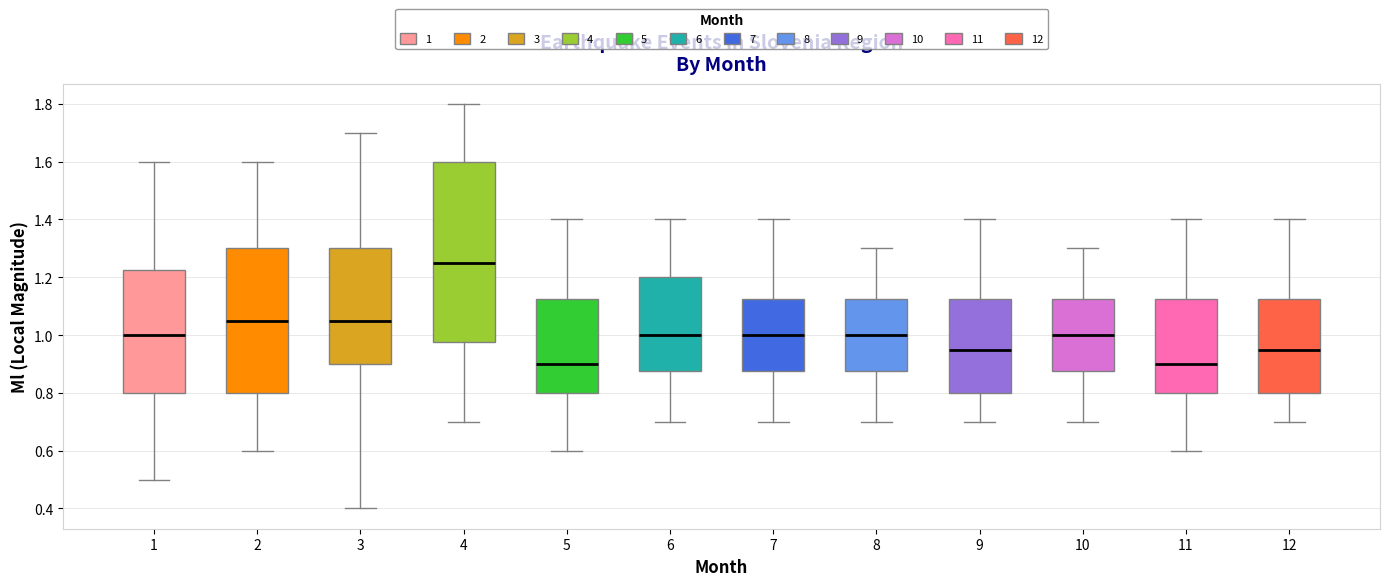

Reading left to right, transcribe this box plot: for each box, give where its median line is, the range the box spans, and where its two whiskers end, as read against the y-axis. The values are not printed on the chart, so give them approximately, as read against the axis.

1: median 1.00, box 0.80 to 1.22, whiskers 0.50 to 1.60
2: median 1.06, box 0.80 to 1.30, whiskers 0.60 to 1.60
3: median 1.06, box 0.90 to 1.30, whiskers 0.40 to 1.70
4: median 1.26, box 0.98 to 1.60, whiskers 0.70 to 1.80
5: median 0.90, box 0.80 to 1.12, whiskers 0.60 to 1.40
6: median 1.00, box 0.88 to 1.20, whiskers 0.70 to 1.40
7: median 1.00, box 0.88 to 1.12, whiskers 0.70 to 1.40
8: median 1.00, box 0.88 to 1.12, whiskers 0.70 to 1.30
9: median 0.96, box 0.80 to 1.12, whiskers 0.70 to 1.40
10: median 1.00, box 0.88 to 1.12, whiskers 0.70 to 1.30
11: median 0.90, box 0.80 to 1.12, whiskers 0.60 to 1.40
12: median 0.96, box 0.80 to 1.12, whiskers 0.70 to 1.40